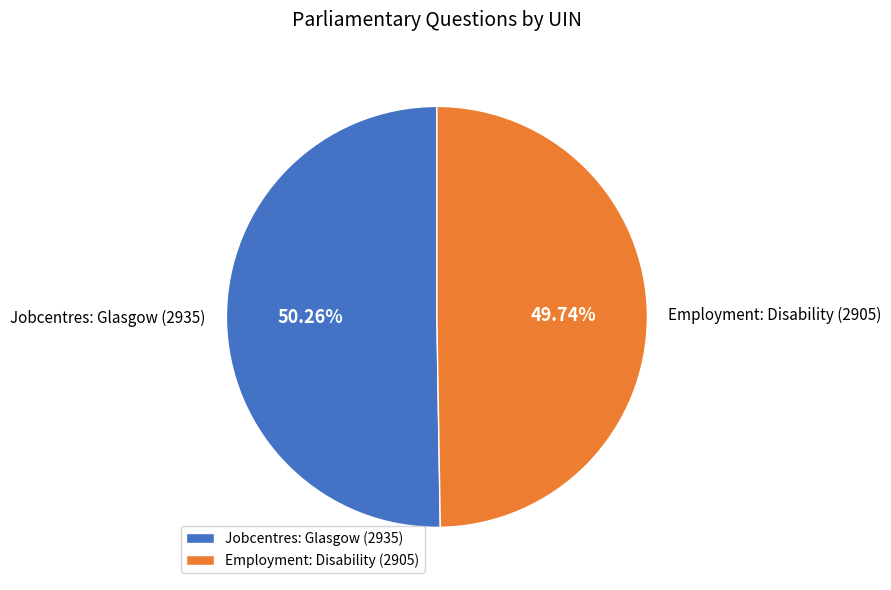

What portion of the pie excludes Employment: Disability (2905)?

50.3%